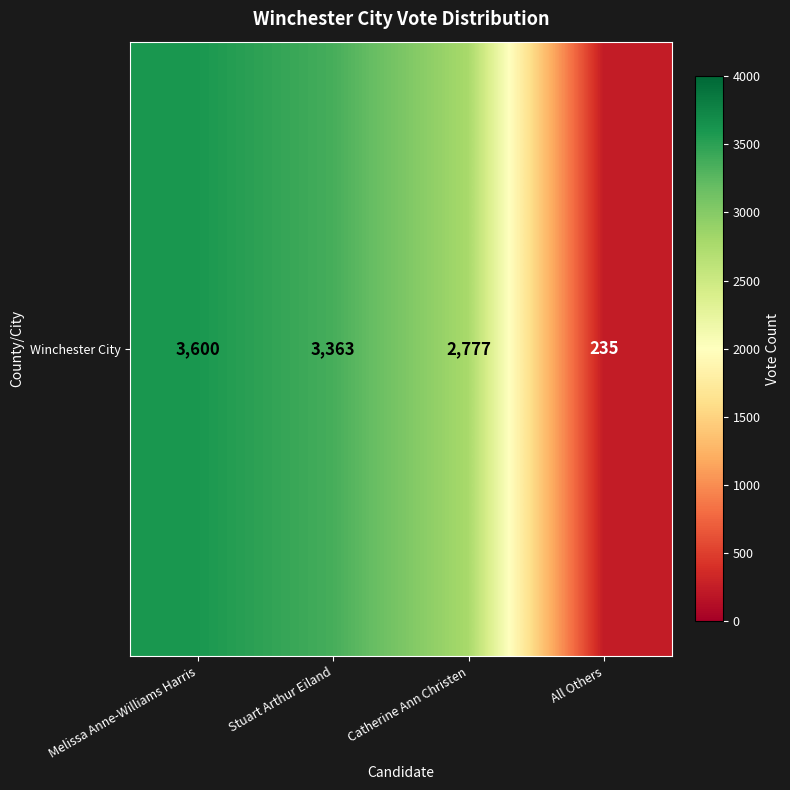

What is the difference between the values at Melissa Anne-Williams Harris and Catherine Ann Christen?

823